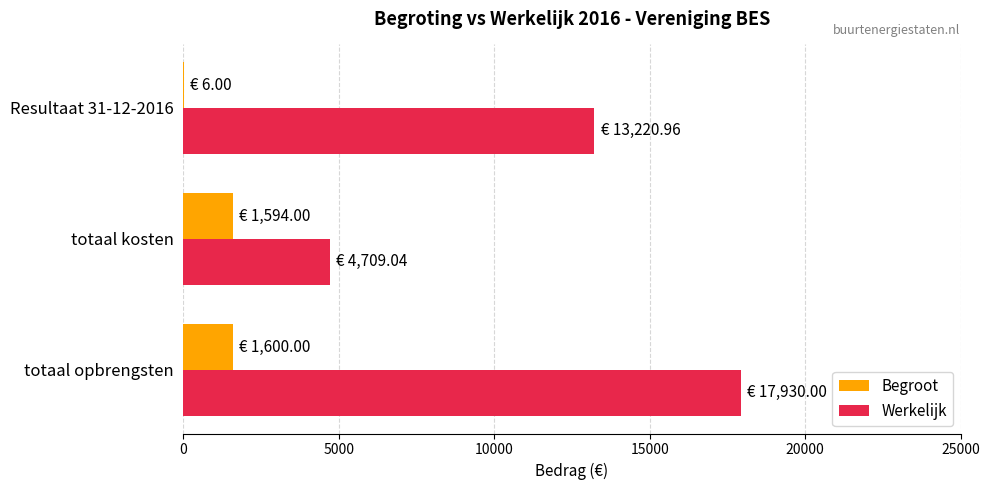

Is the value of Begroot at totaal opbrengsten greater than the value of Werkelijk at Resultaat 31-12-2016?

No